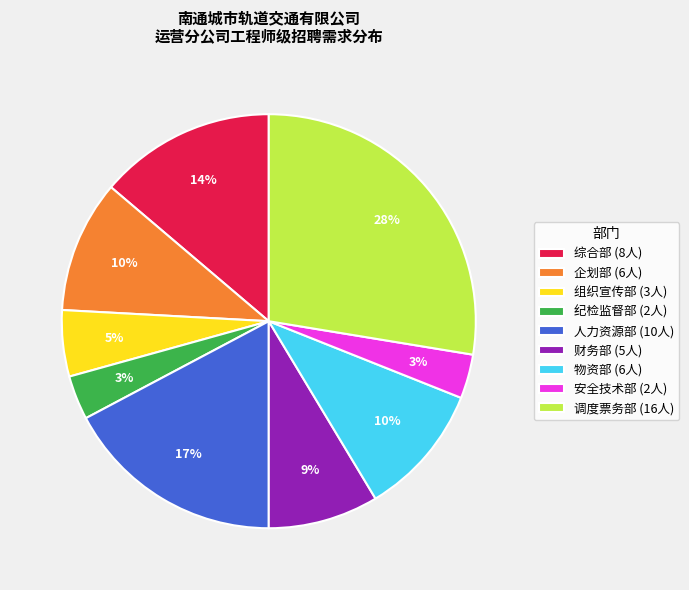

To the nearest percent, what is the average slice percentage?

11%